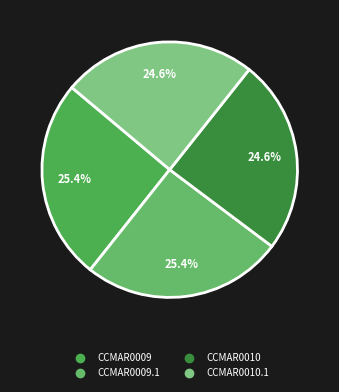

Is there any slice that represents more than half of the pie?

No